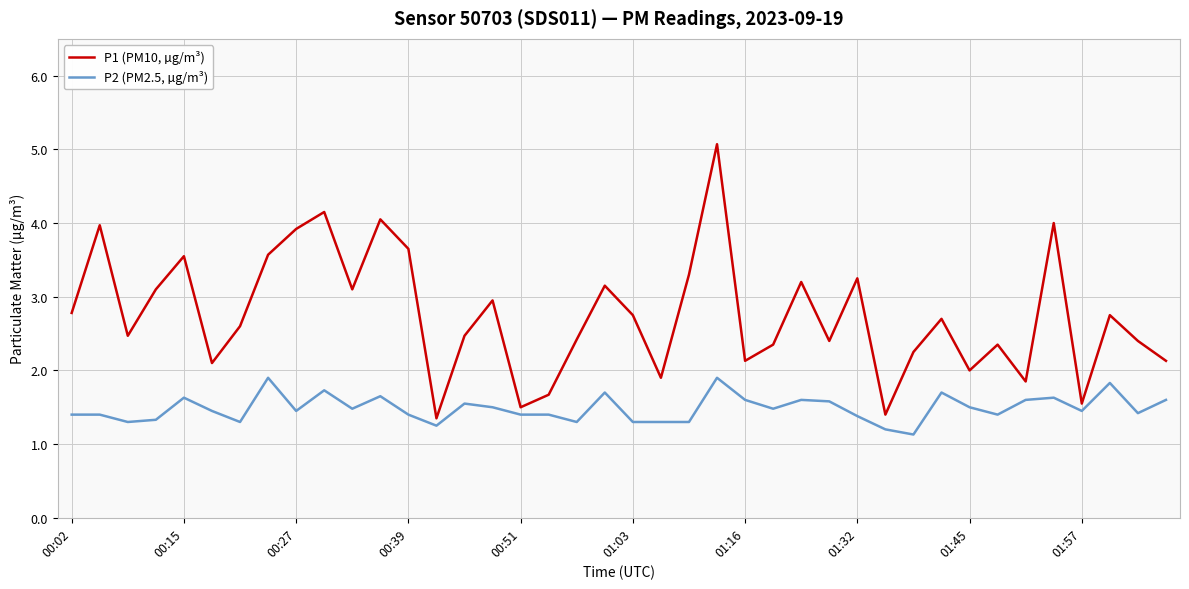

What is the sum of all P2 (PM2.5, µg/m³) values?

59.4